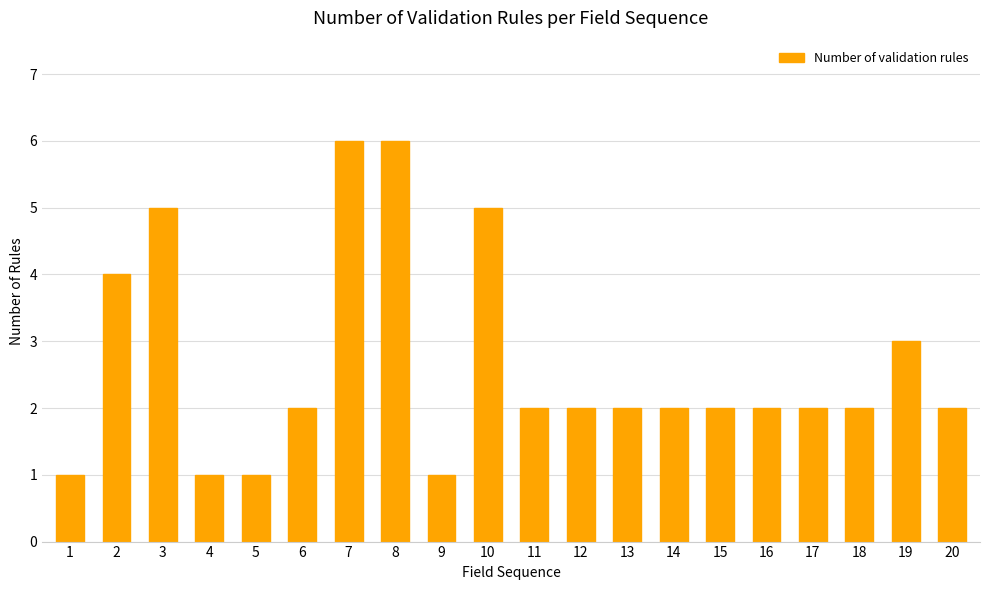

How many data points does each series have?

20